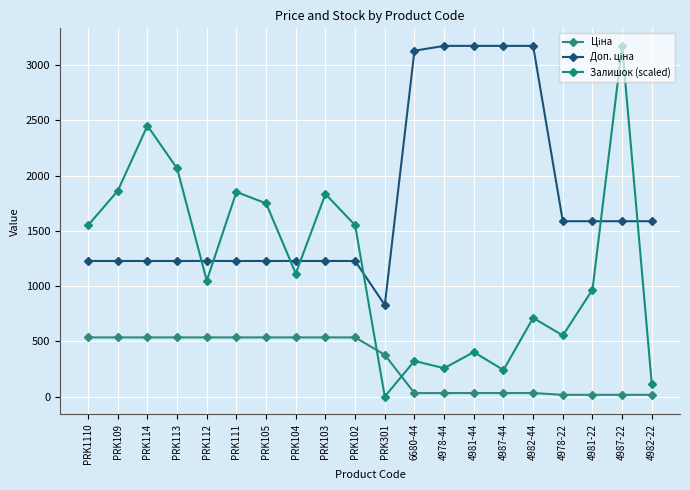

At how many categories does at least one series exceed 1580?

15